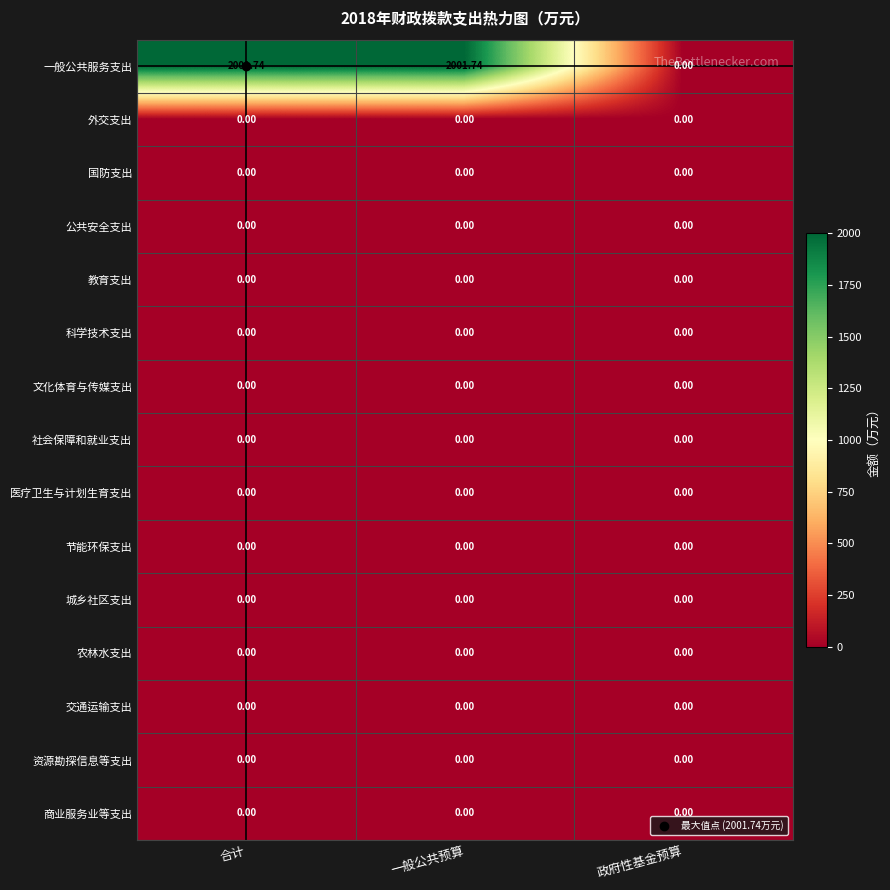

Which series changed the most between 一般公共预算 and 政府性基金预算?

一般公共服务支出